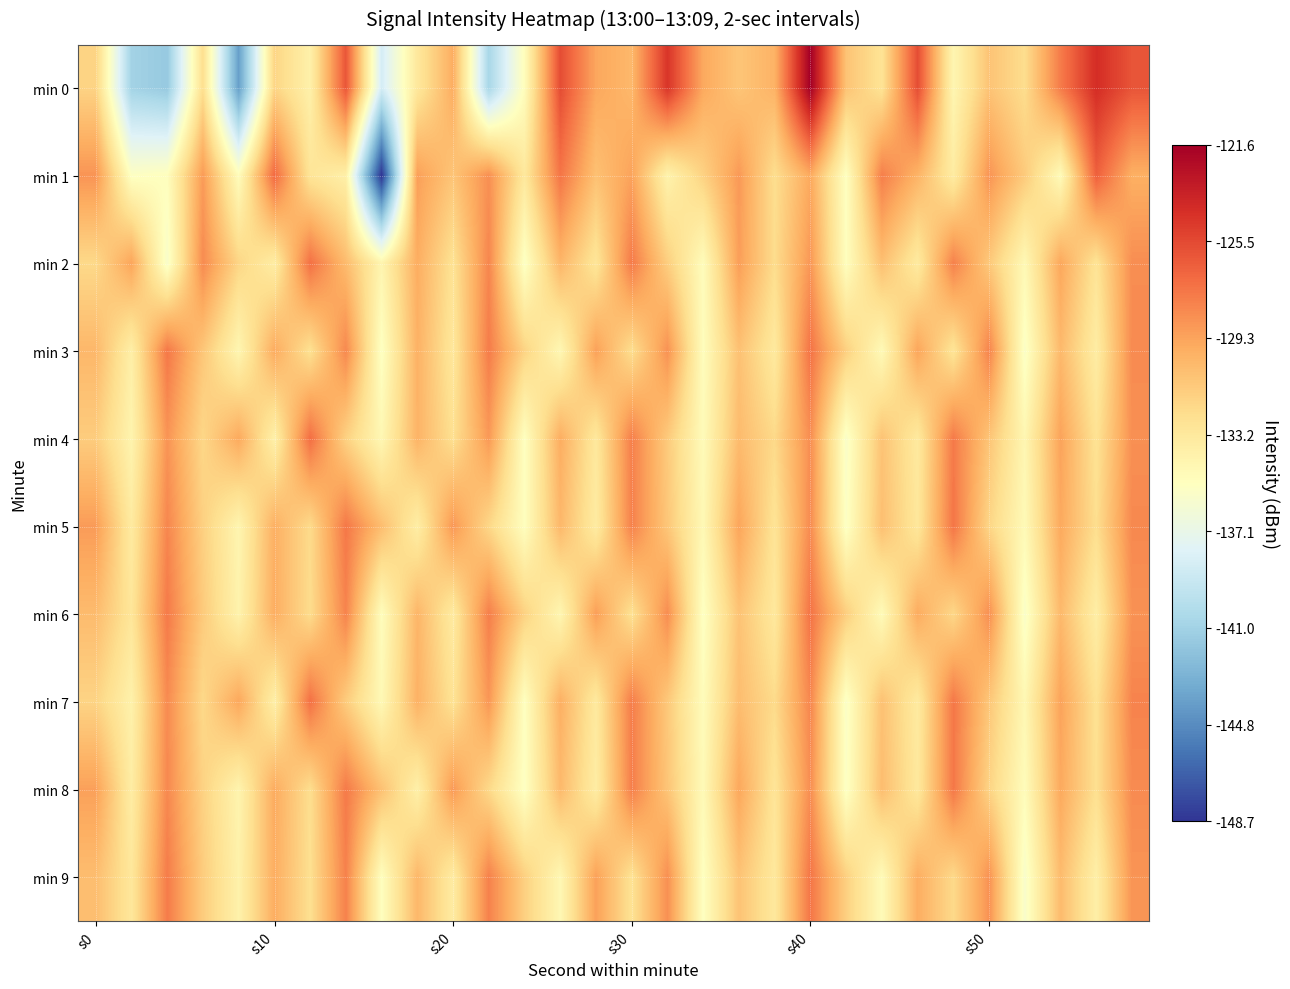

How many data points does each series have?

30